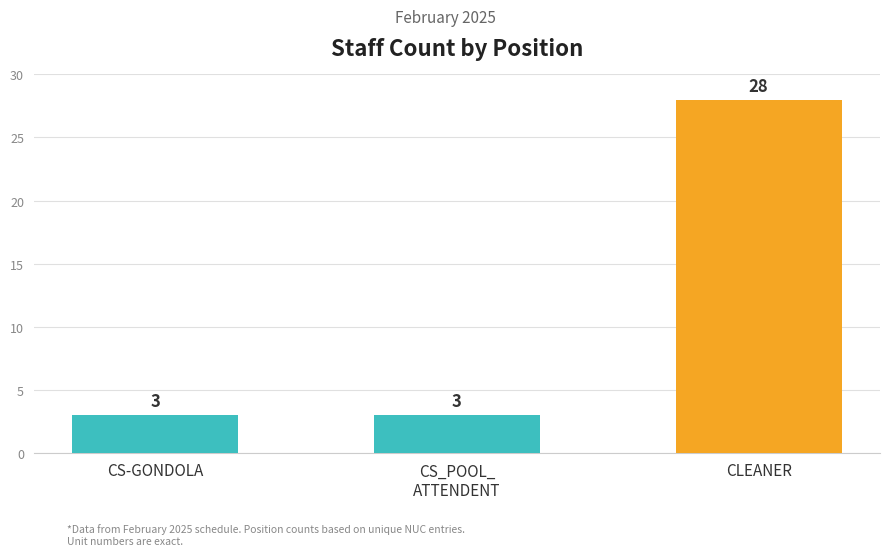

The chart shows a value of 5 at CS_POOL_
ATTENDENT. True or false?

False